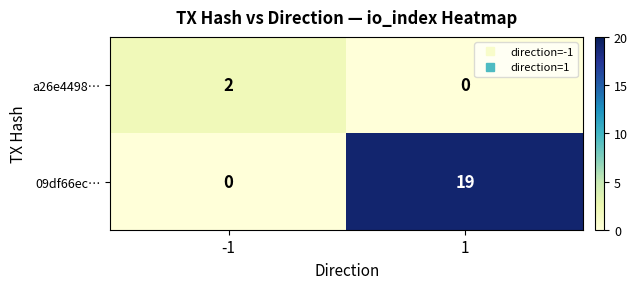

Which series has the largest range (max minus min)?

09df66ec…